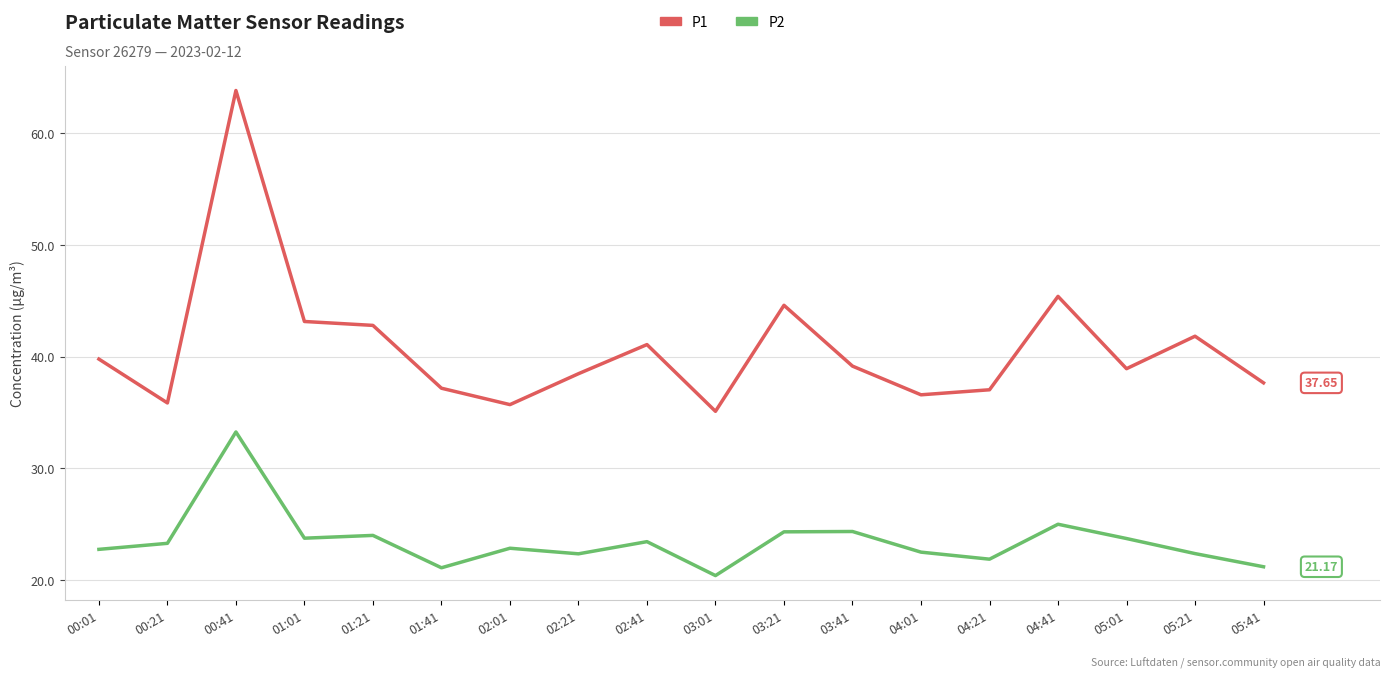

Is the value of P1 at 01:21 greater than the value of P2 at 04:41?

Yes